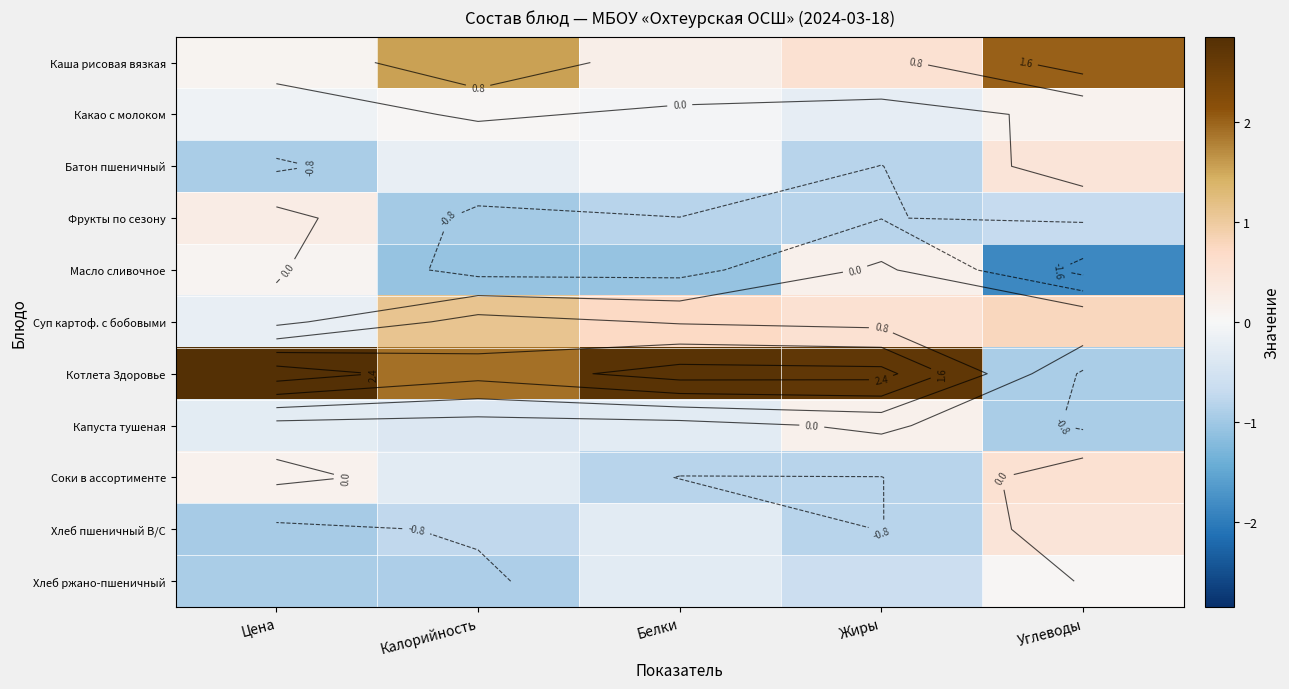

At which category is the sum across all series the highest?

Калорийность